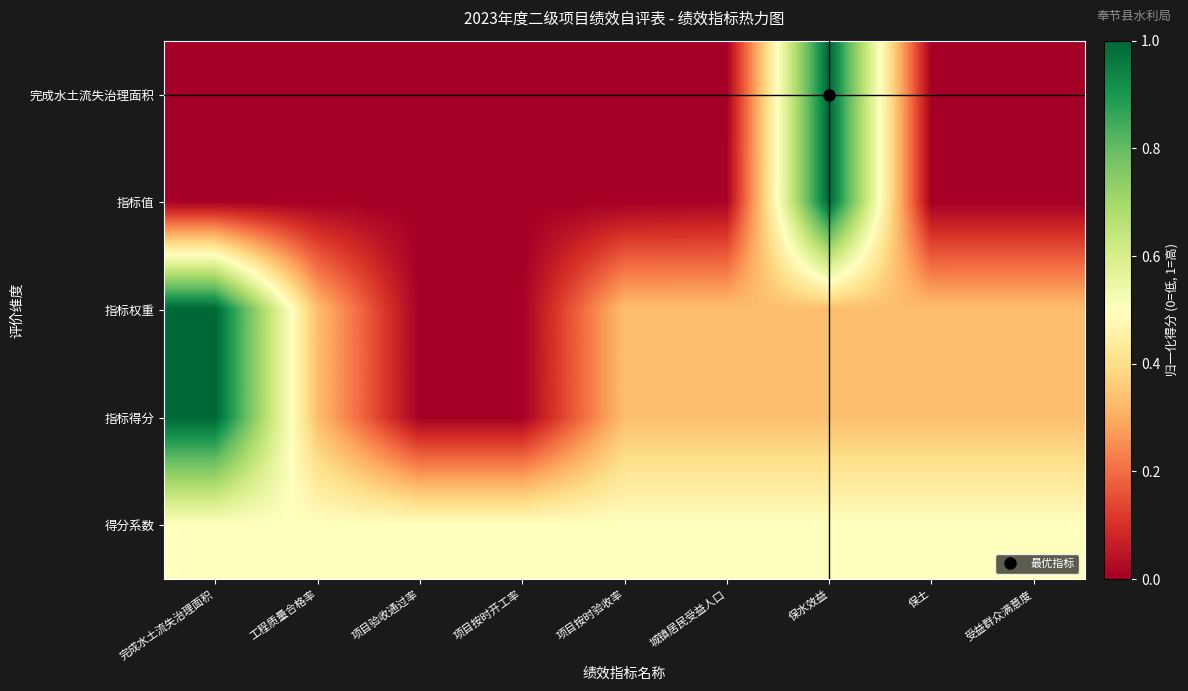

Which series has the largest total across all categories?

得分系数